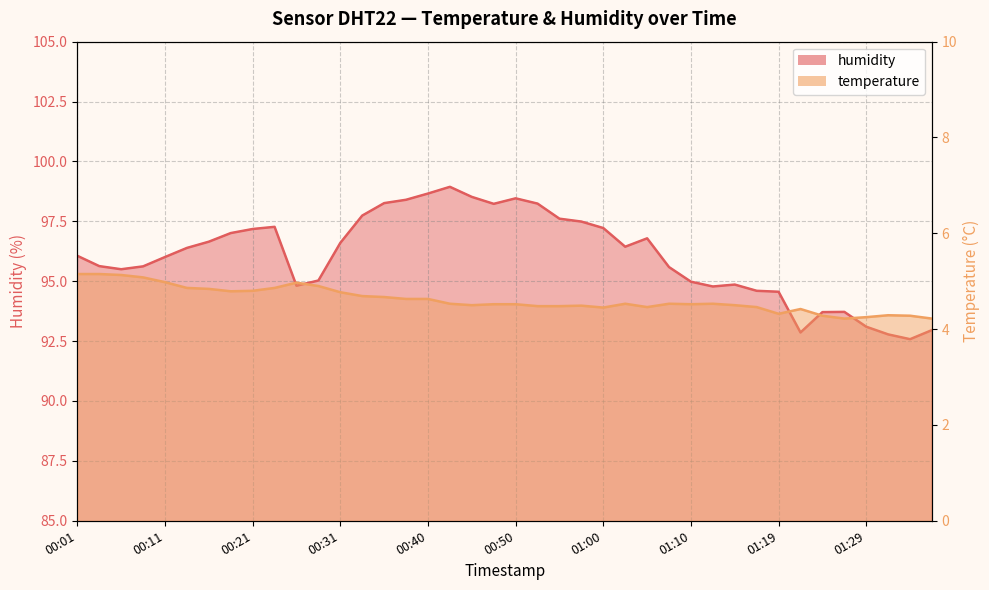

What is the label of the 32nd point from the left?

01:17